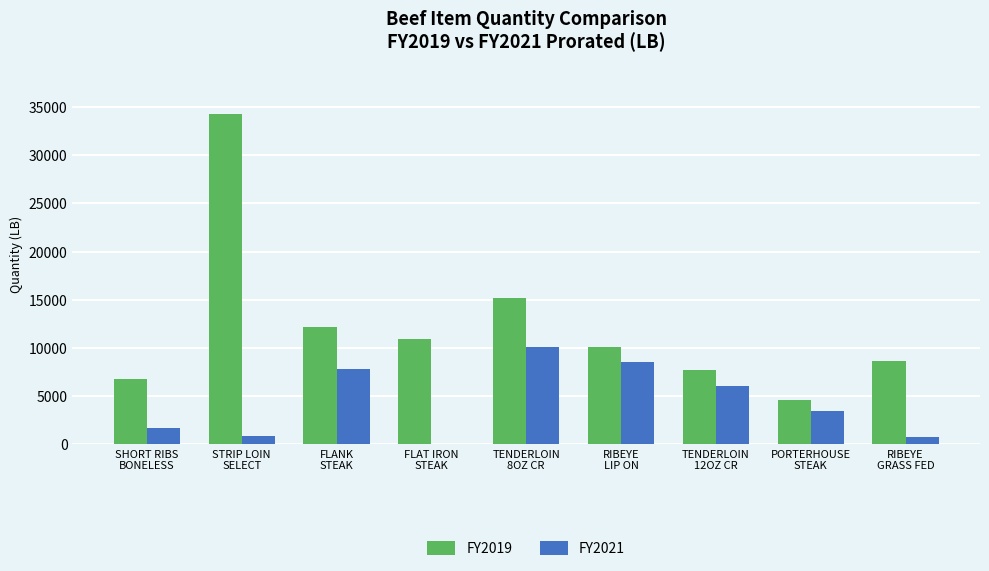

What are all the series names shown in the legend?

FY2019, FY2021